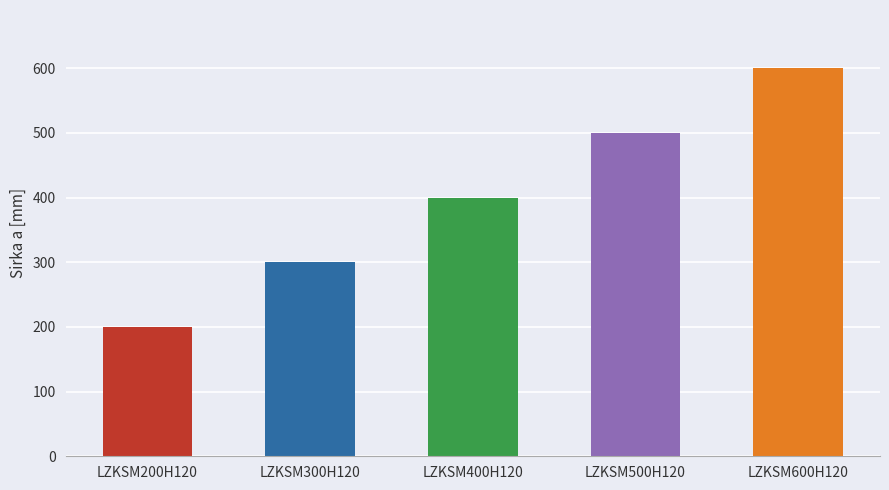

List the labels in order of value, smallest first.

LZKSM200H120, LZKSM300H120, LZKSM400H120, LZKSM500H120, LZKSM600H120